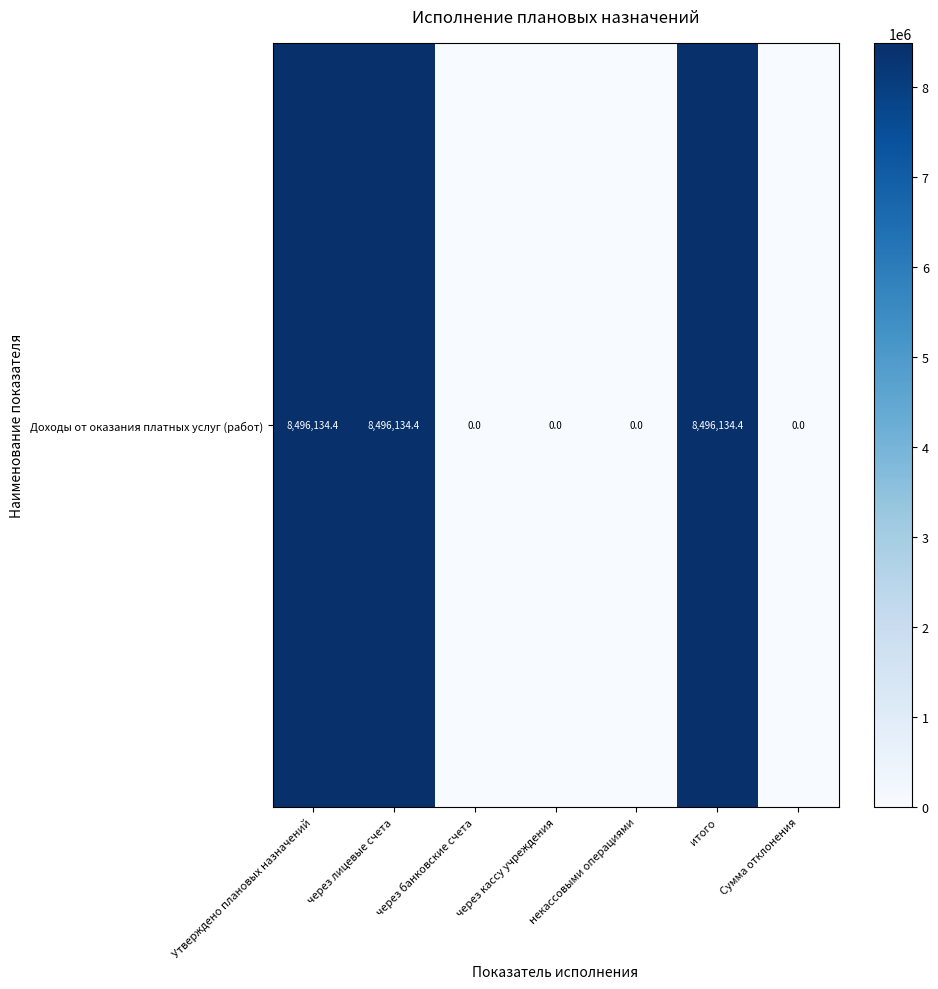

What is the change in value from через банковские счета to итого?

+8496134.4